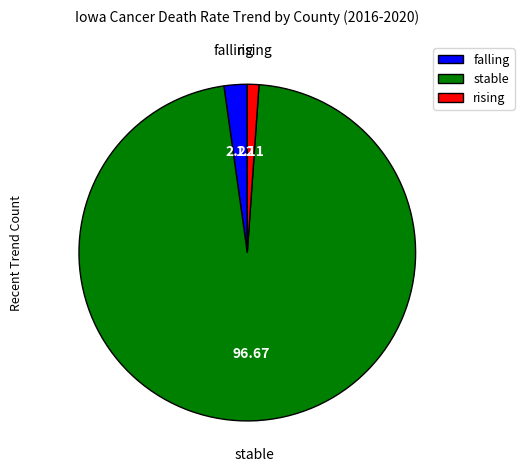

How many segments does this pie chart have?

3